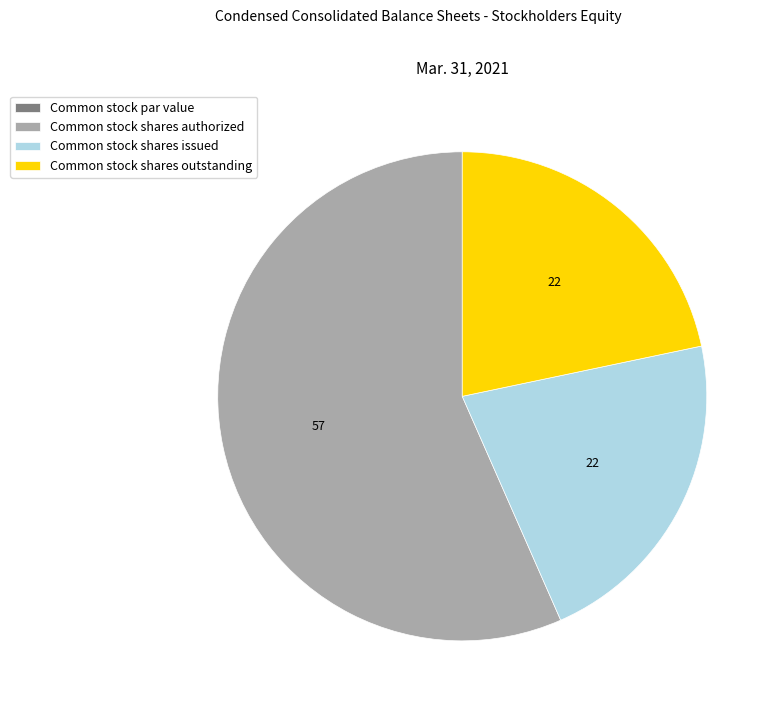

Which category has the biggest portion of the pie?

Common stock shares authorized